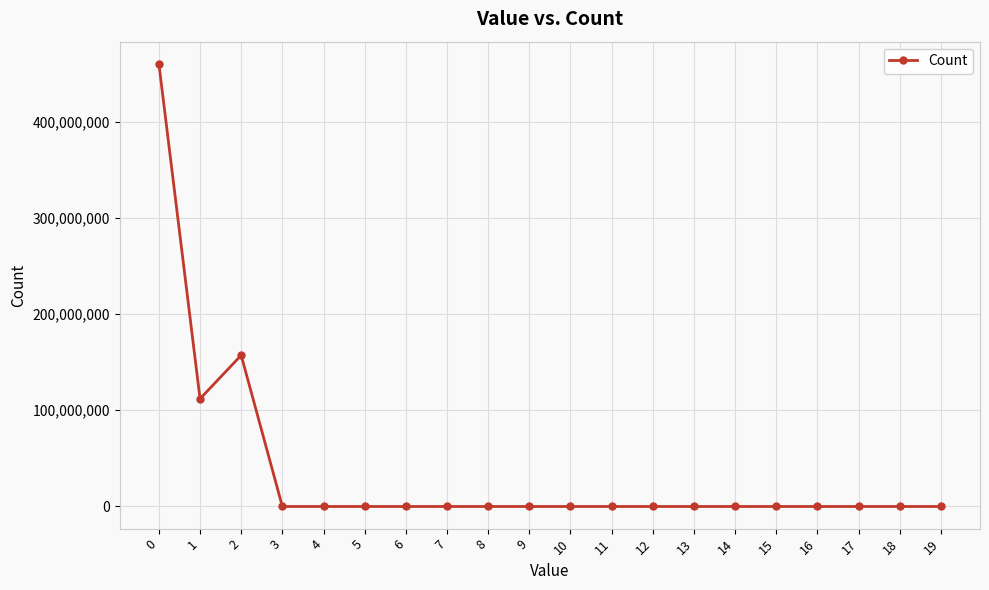

At which category does the data reach its first local valley?

1